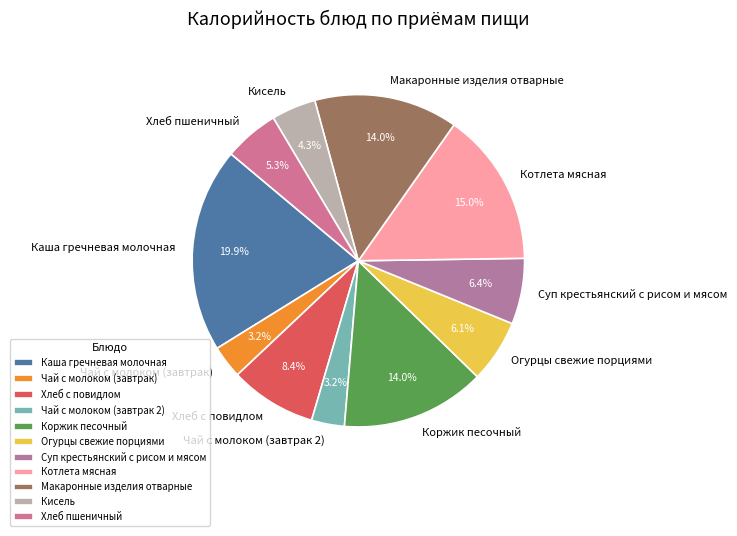

To the nearest percent, what is the average slice percentage?

9%